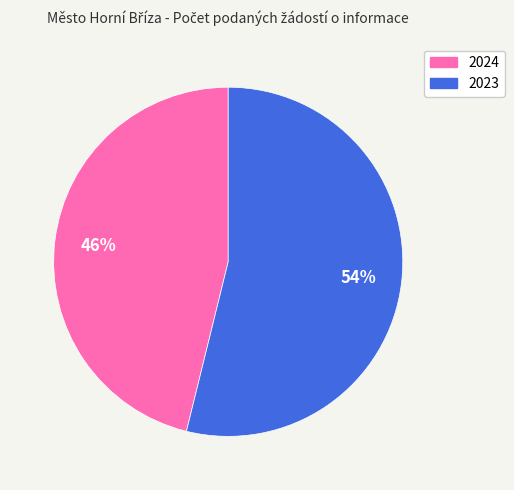

Is there a majority slice in this chart?

Yes